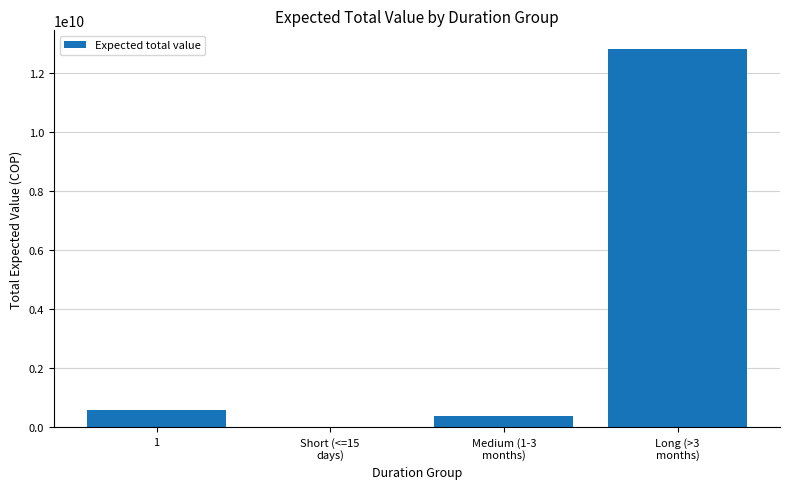

Reading right to left, extract all data points from this chart.

Long (>3
months)=12795183441	Medium (1-3
months)=368019236	Short (<=15
days)=14387312	1=591641600